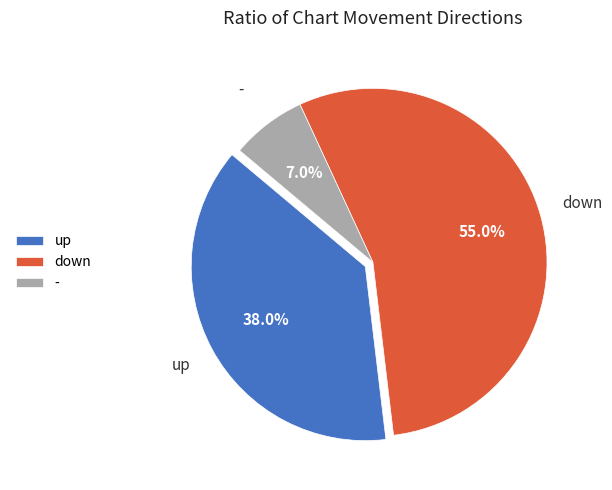

To the nearest percent, what is the difference between the - and down slice percentages?

48%